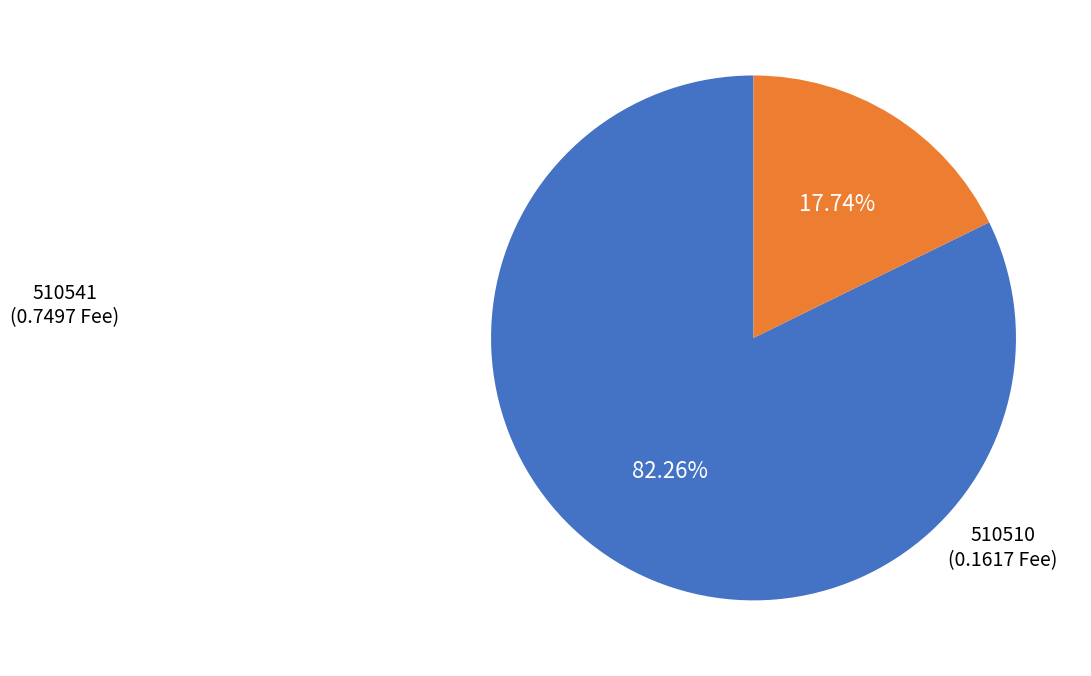

Rank the categories by value from lowest to highest.

510510, 510541